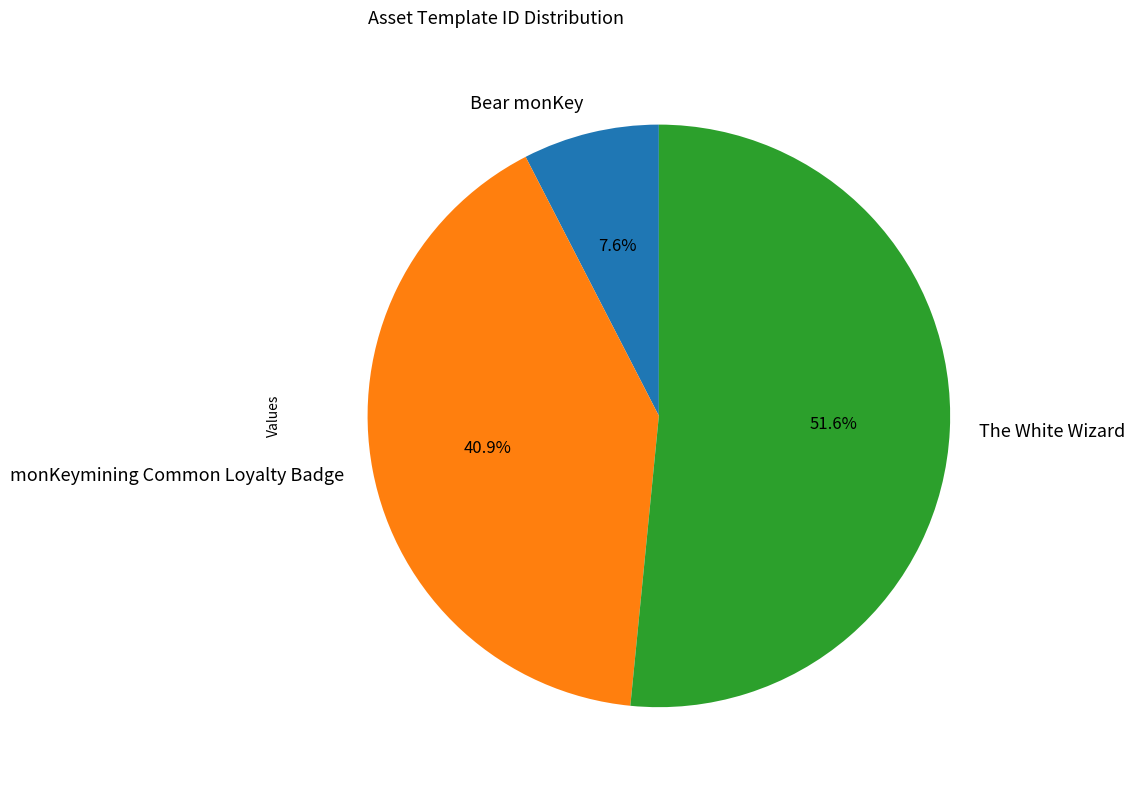

Is it true that The White Wizard is 52% of the pie?

True